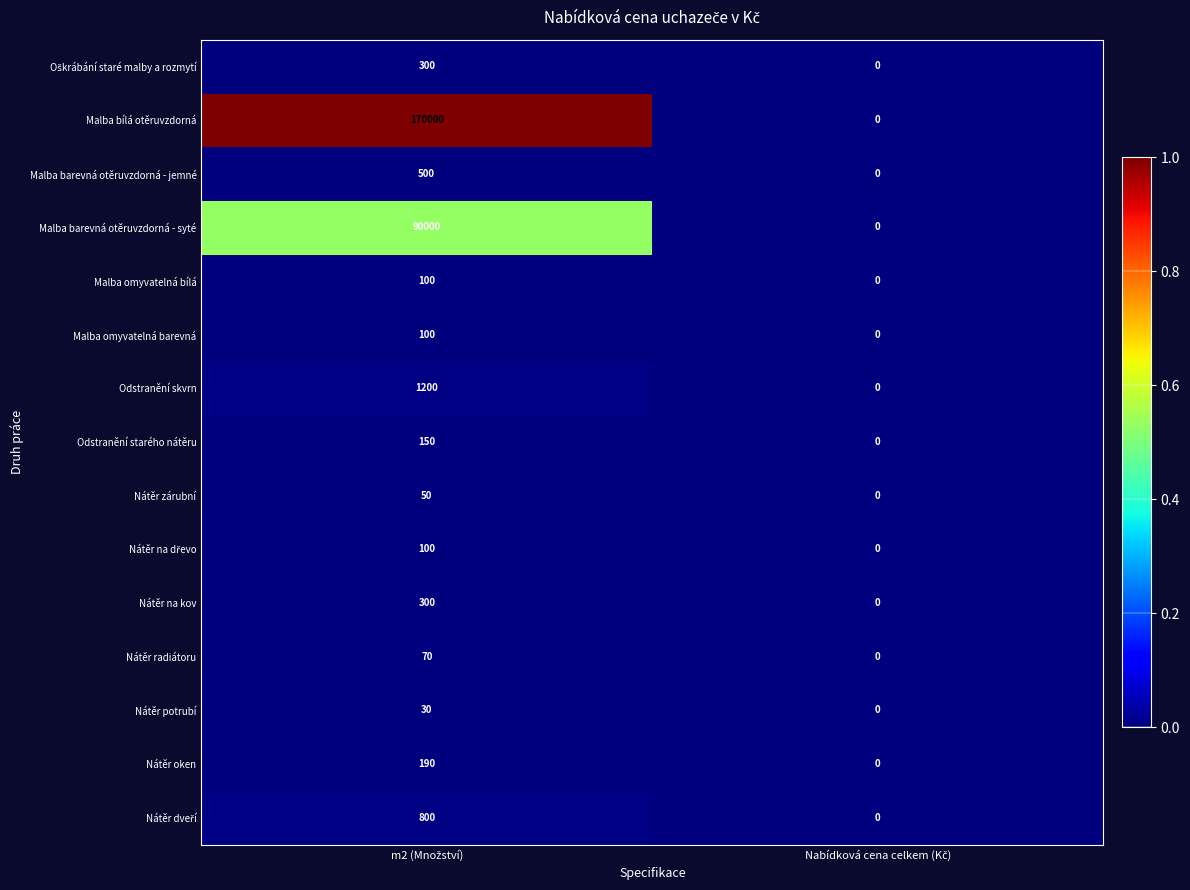

Which series has the largest range (max minus min)?

Malba bílá otěruvzdorná